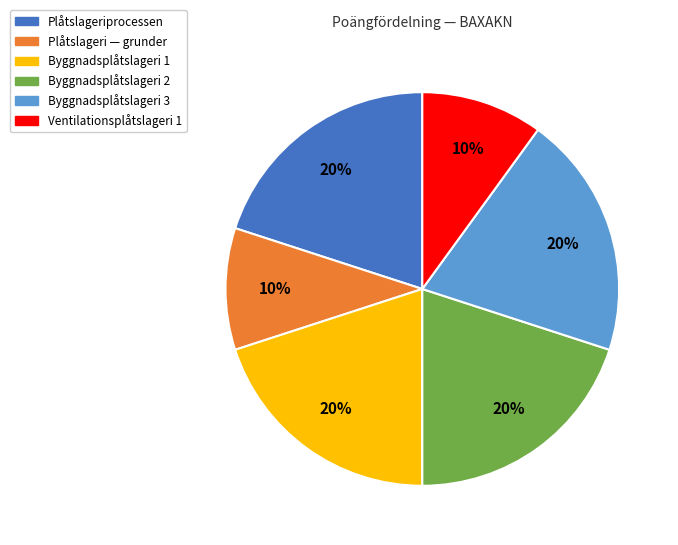

To the nearest percent, what portion does Byggnadsplåtslageri 3 represent?

20%